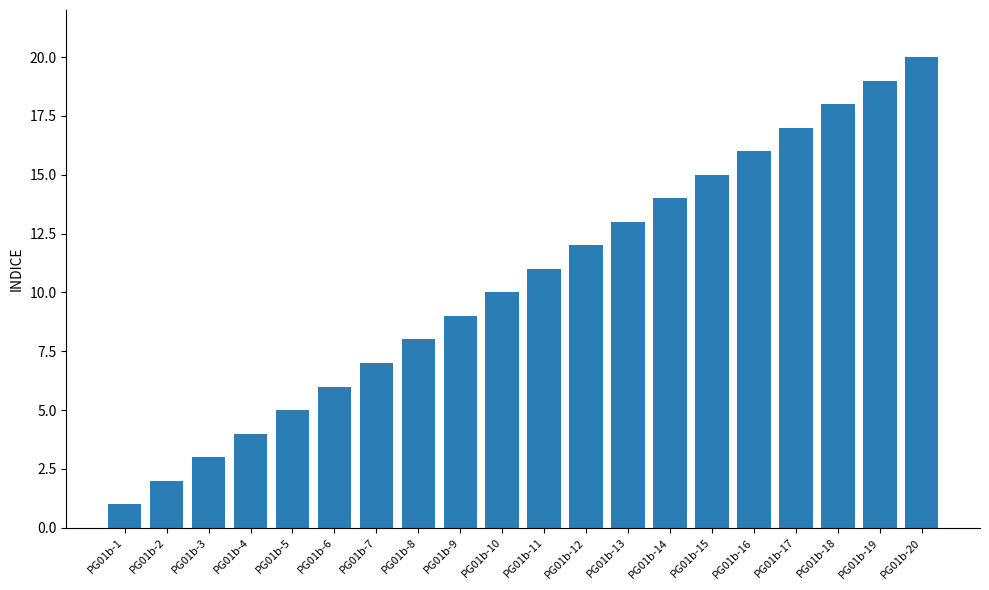

Are the bars grouped side by side (vs. stacked)?

No